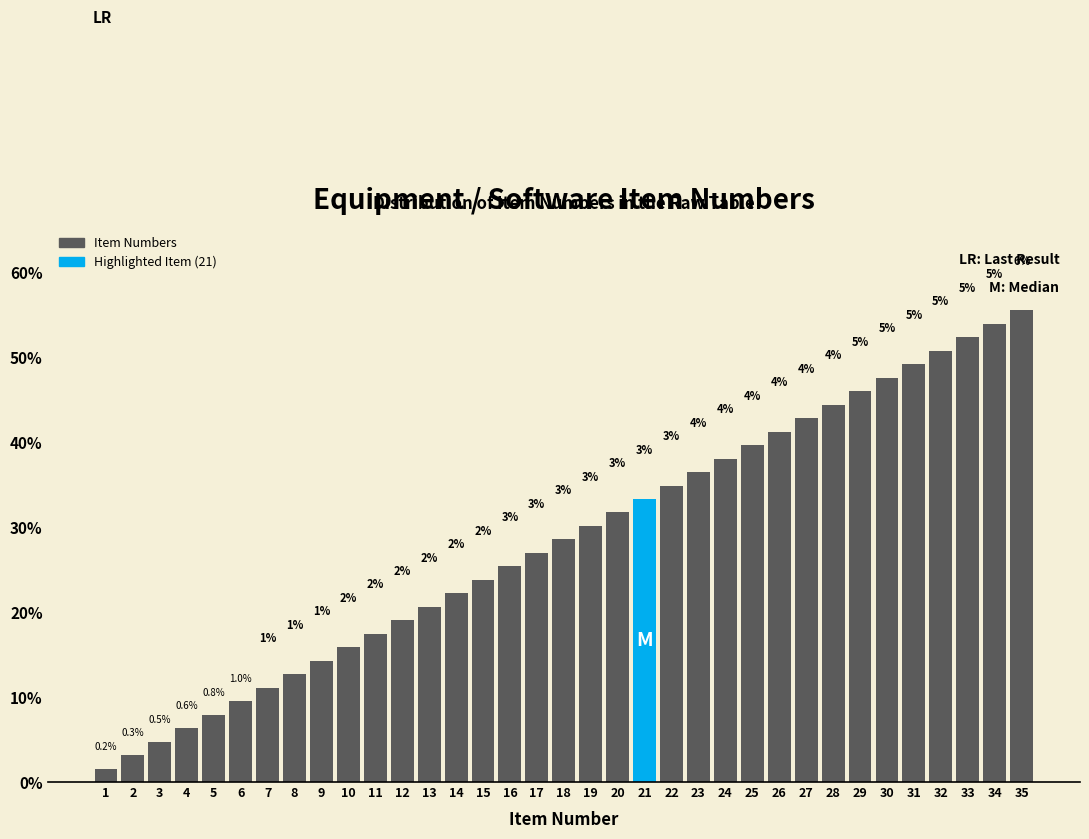

Are the bars horizontal?

No